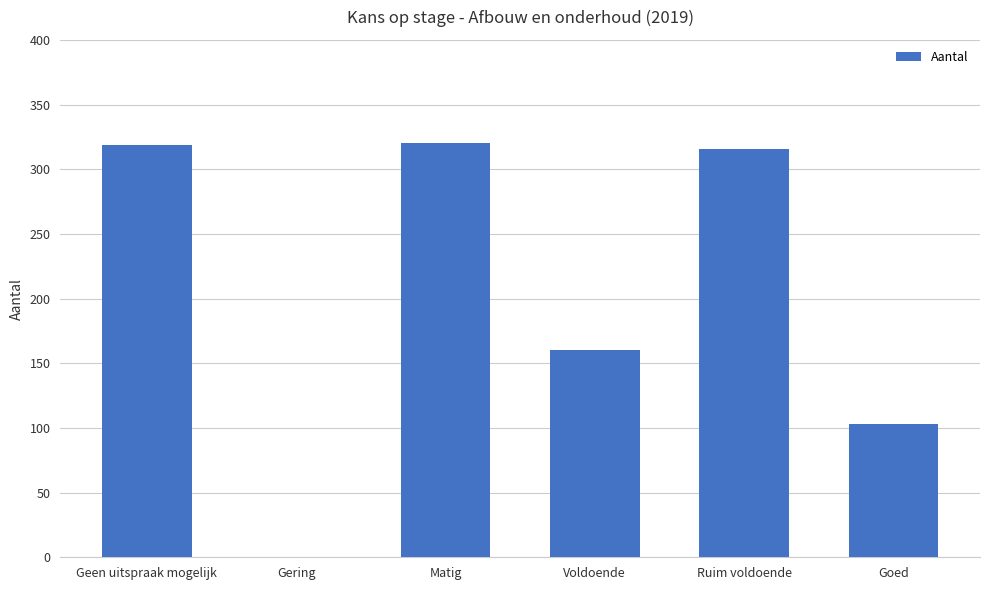

What is the ratio of the value at Matig to the value at Voldoende?

2.0